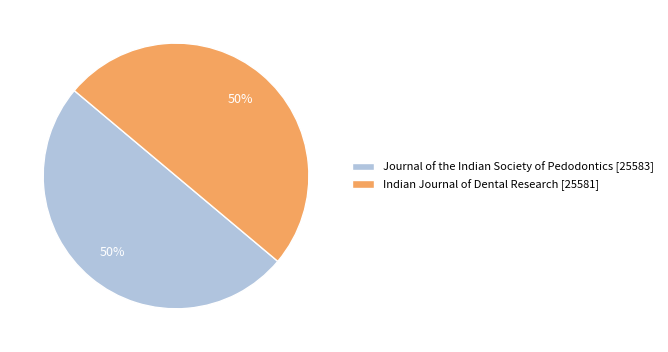

Do Indian Journal of Dental Research and Journal of the Indian Society of Pedodontics together represent more than half of the pie?

Yes